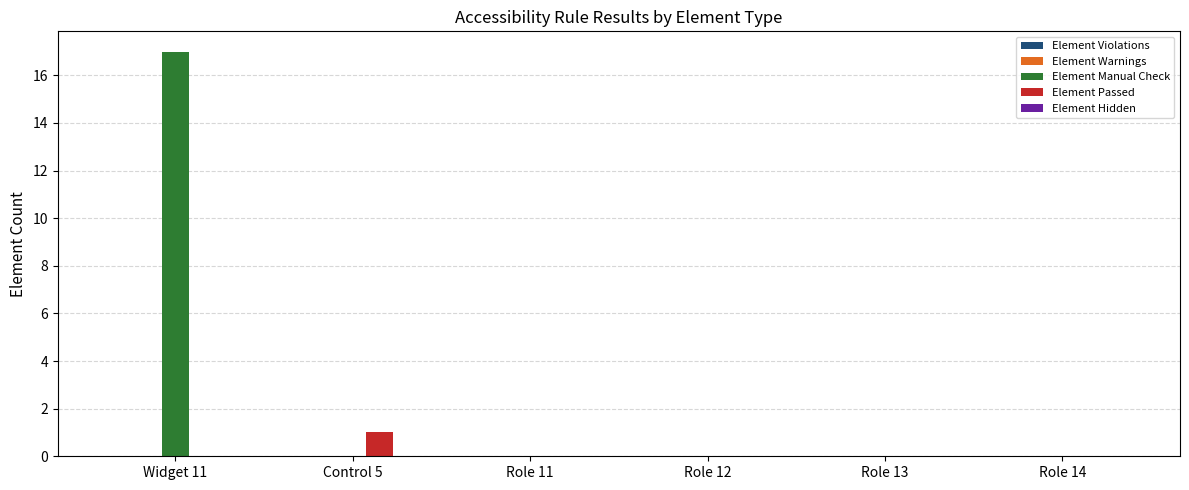

At which category is the sum across all series the highest?

Widget 11